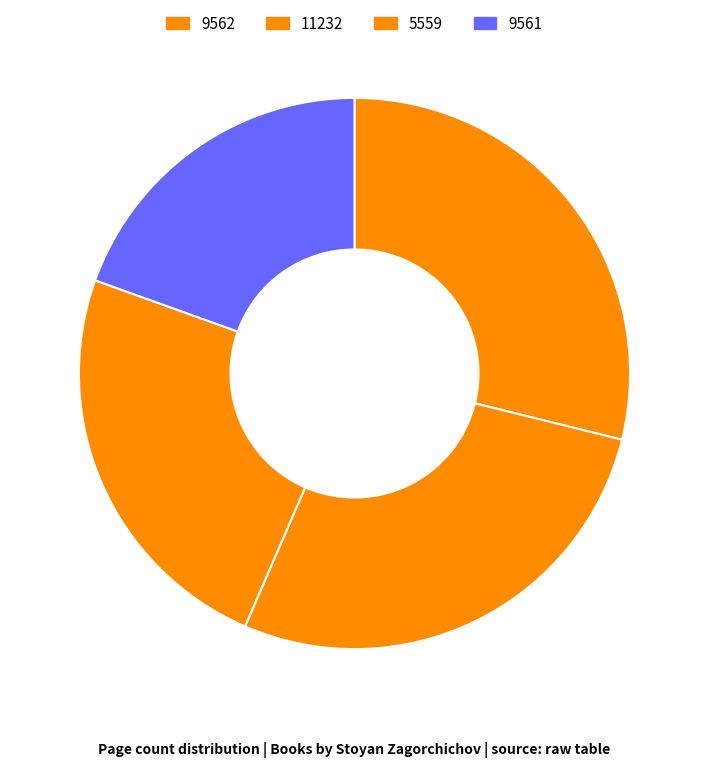

How many segments does this pie chart have?

4